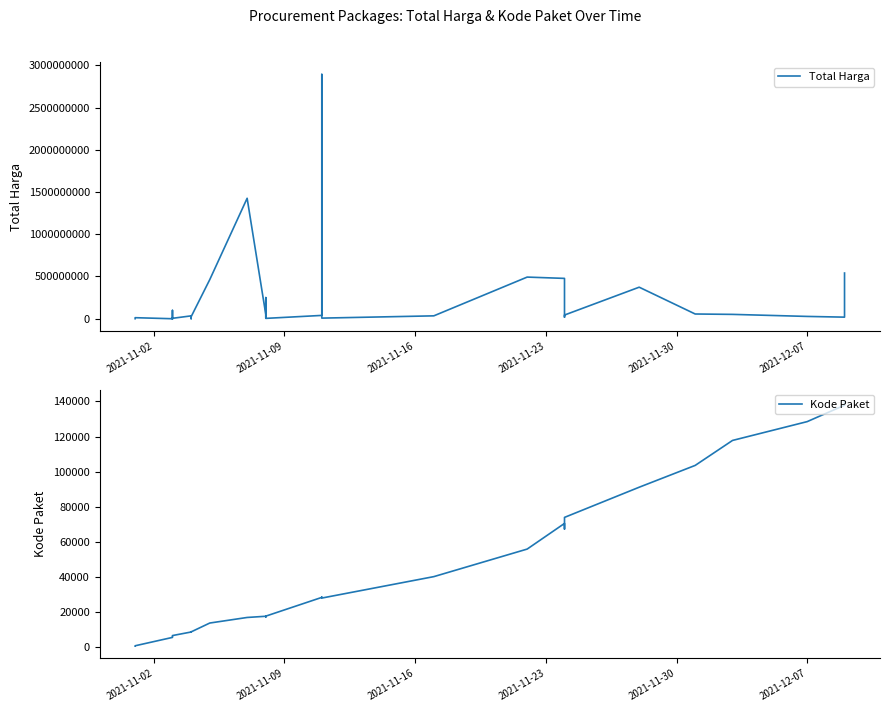

Is it true that Total Harga equals 15744027 at 28?

False